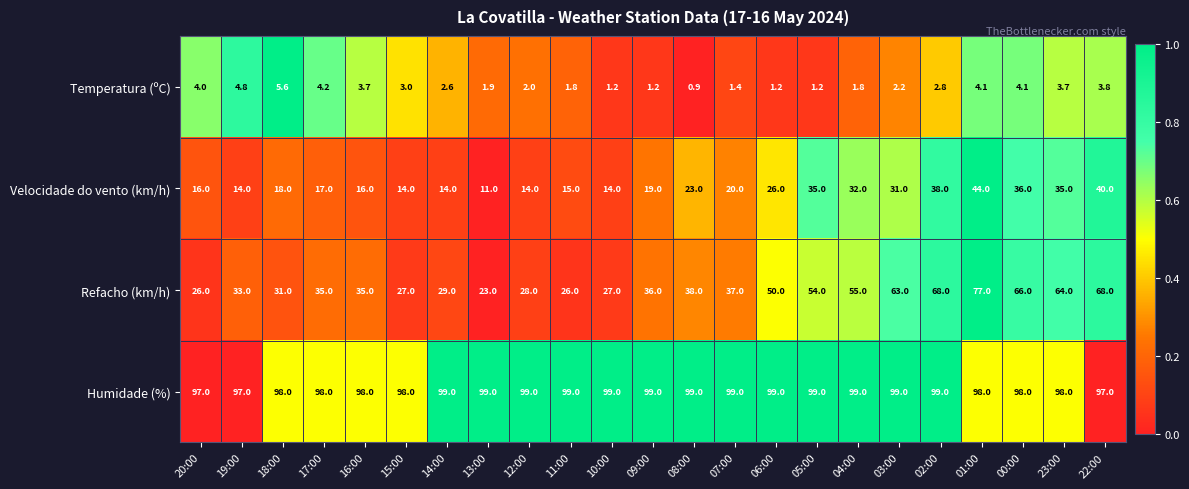

The value of Velocidade do vento (km/h) at 05:00 is 35.0. True or false?

True